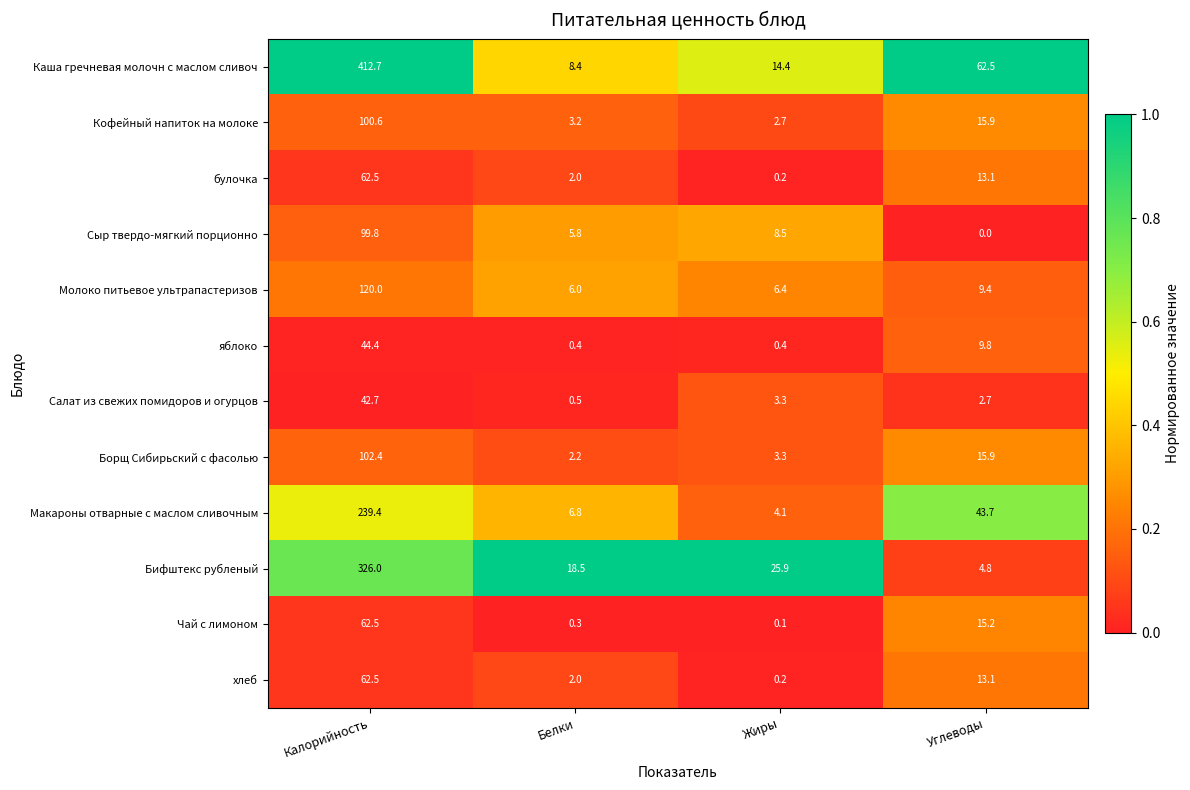

At which label is булочка closest to 31?

Углеводы